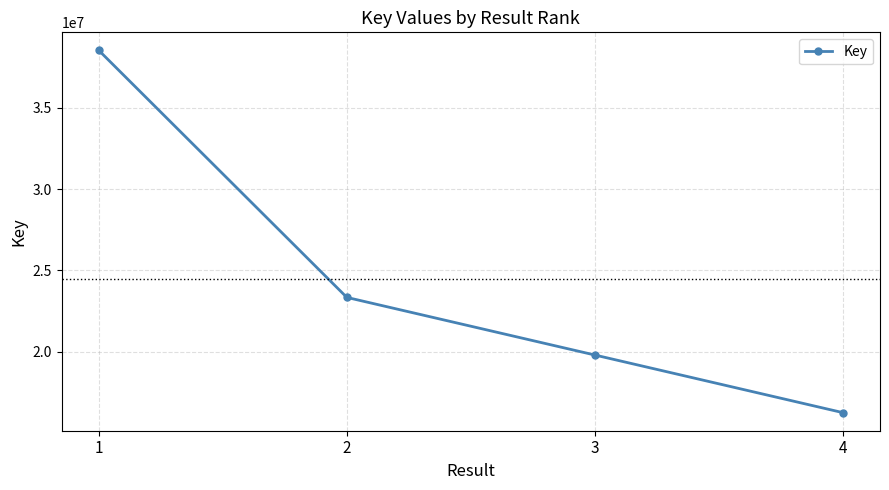

The value at 4 is 21650884. True or false?

False